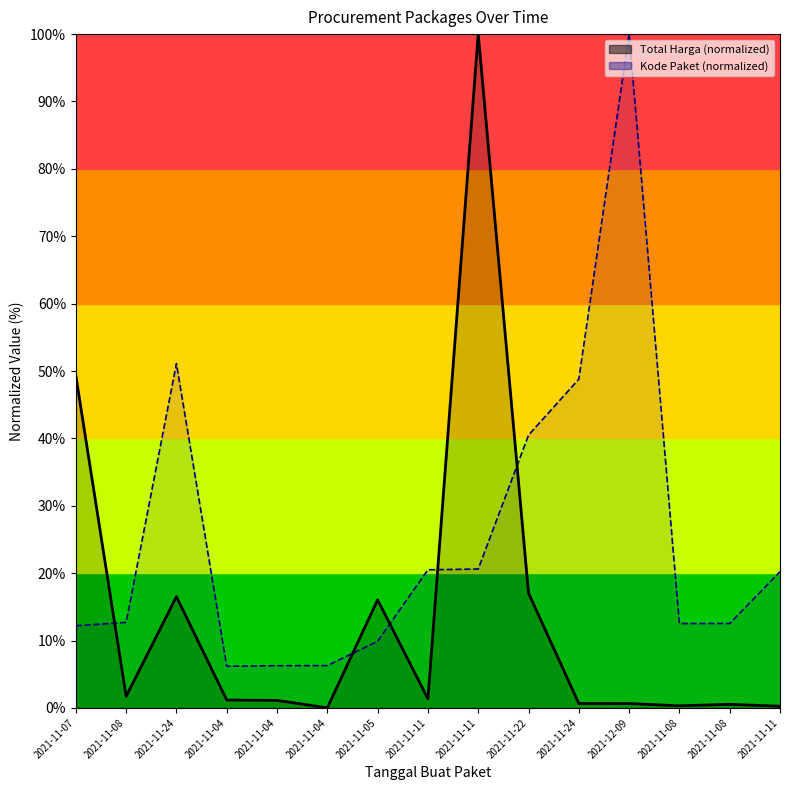

Which series has the largest total across all categories?

Kode Paket